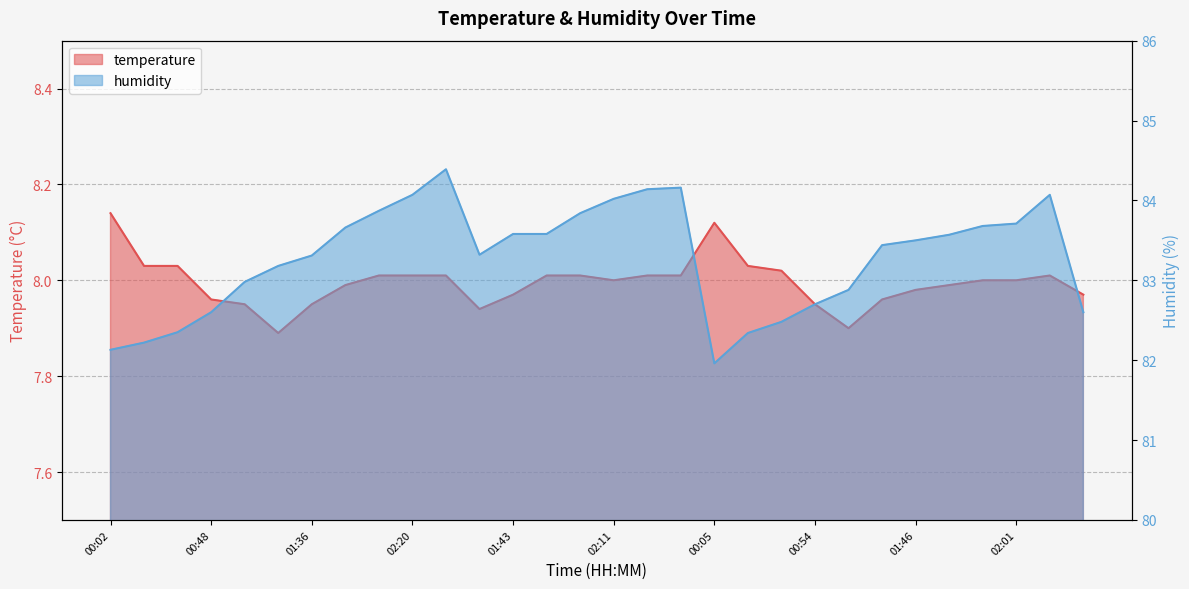

How many values in the temperature series are below 8?

13